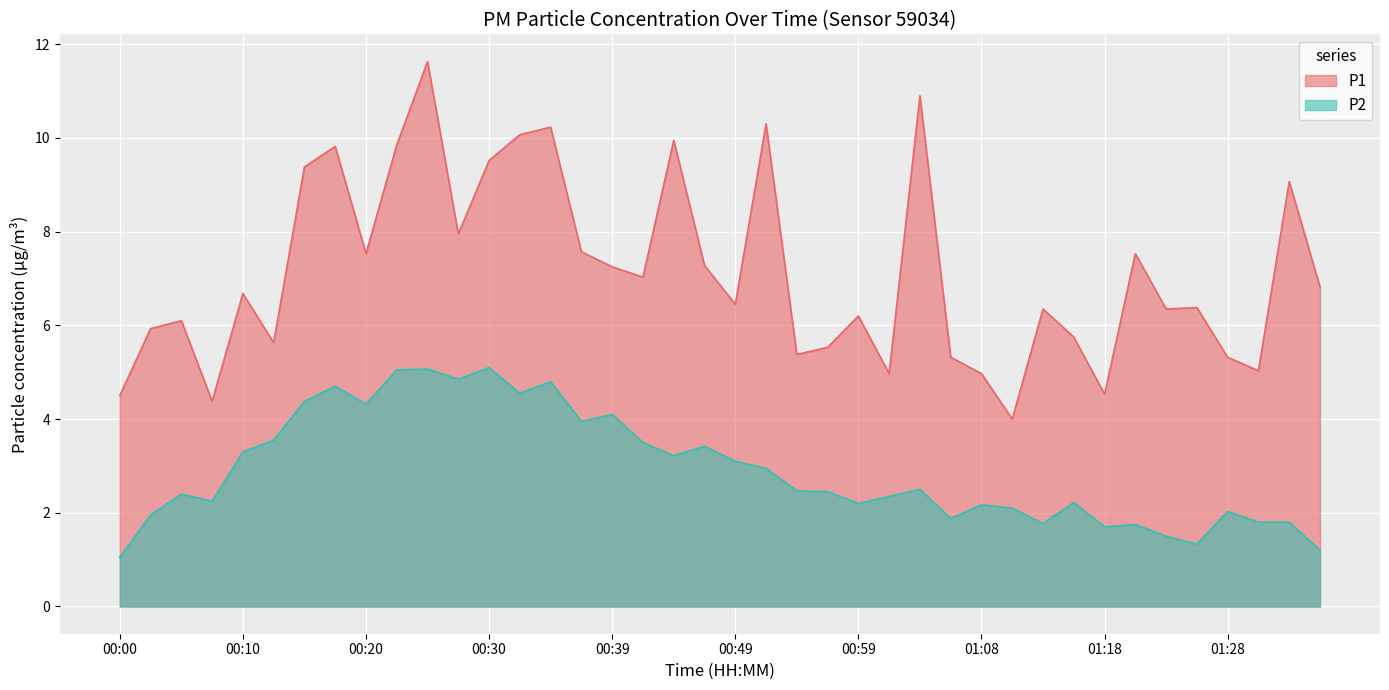

True or false: P1 and P2 cross at least once.

False